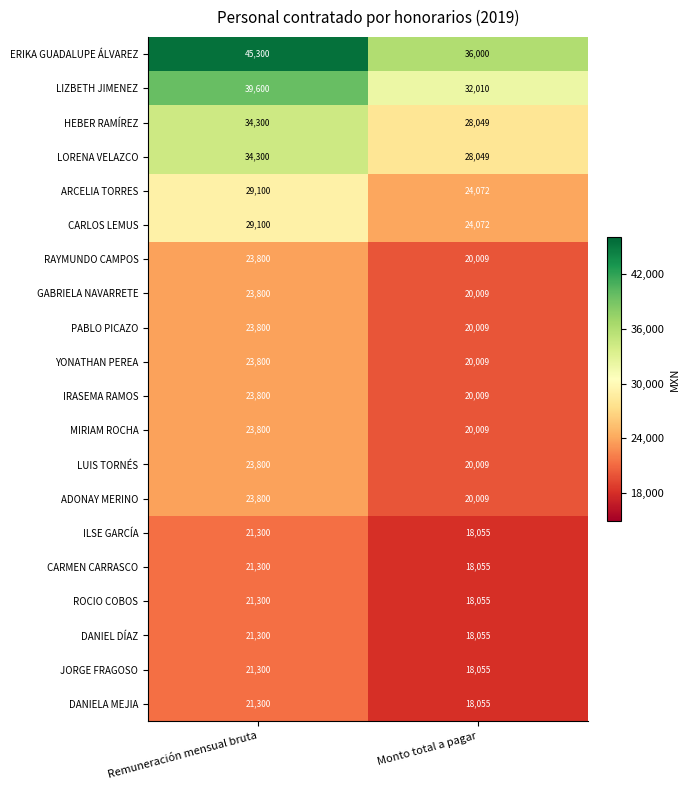

What is the total value across all series at Remuneración mensual bruta?

529900